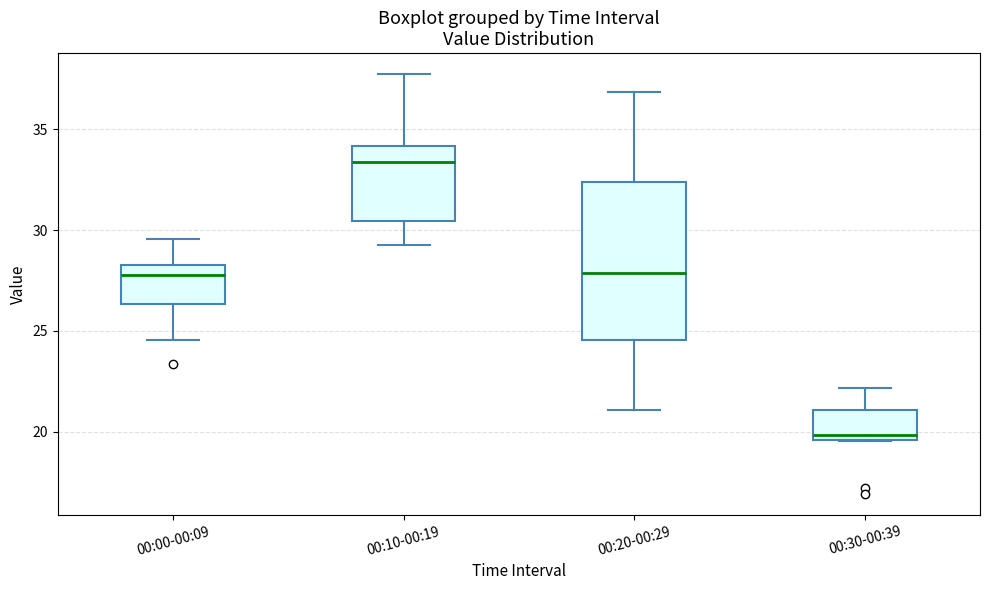

Reading left to right, transcribe this box plot: for each box, give where its median line is, the range the box spans, and where its two whiskers end, as read against the y-axis. The values are not printed on the chart, so give them approximately, as read against the axis.

00:00-00:09: median 28.0, box 26.5 to 28.5, whiskers 24.5 to 29.5
00:10-00:19: median 33.5, box 30.5 to 34.0, whiskers 29.5 to 38.0
00:20-00:29: median 28.0, box 24.5 to 32.5, whiskers 21.0 to 37.0
00:30-00:39: median 20.0, box 19.5 to 21.0, whiskers 19.5 to 22.0